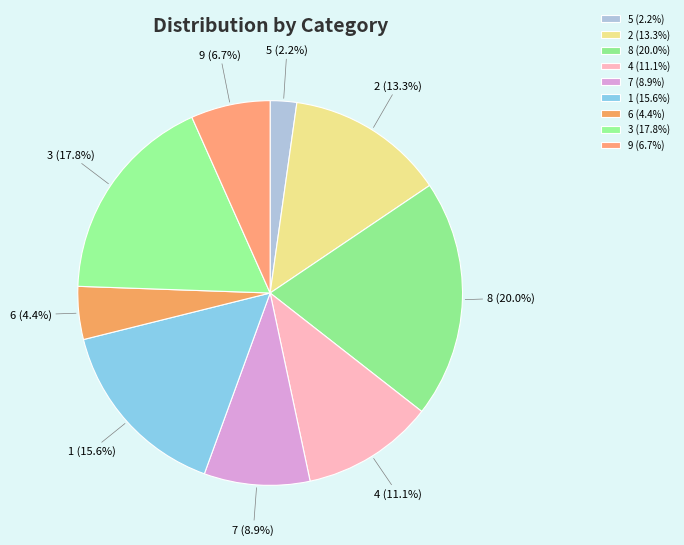

Which category has the smallest portion of the pie?

5